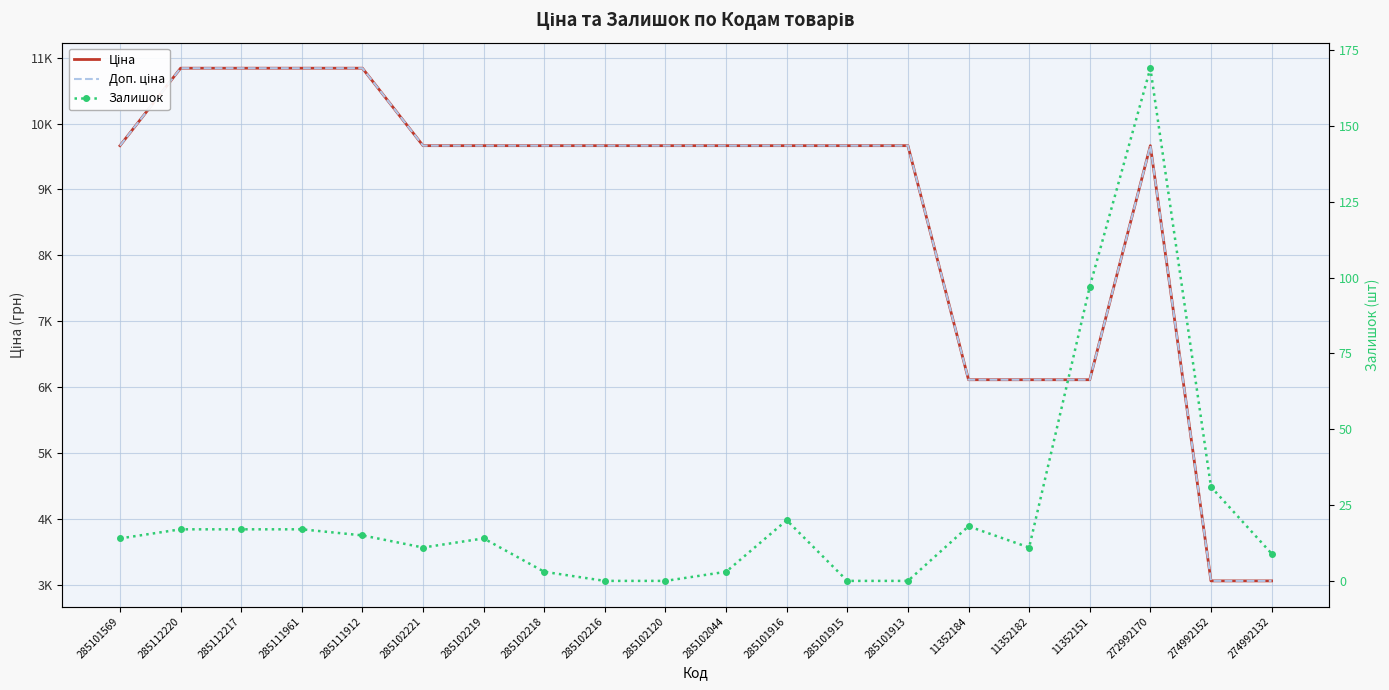

What is the difference between the second highest and second lowest values in the Ціна series?

7780.4